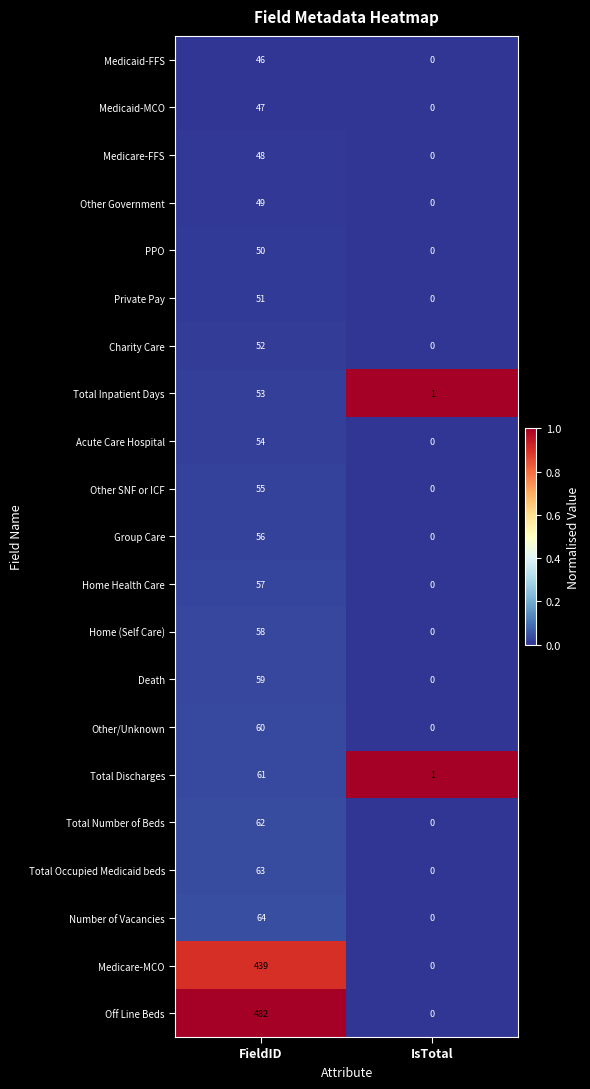

Which series has the largest total across all categories?

Off Line Beds